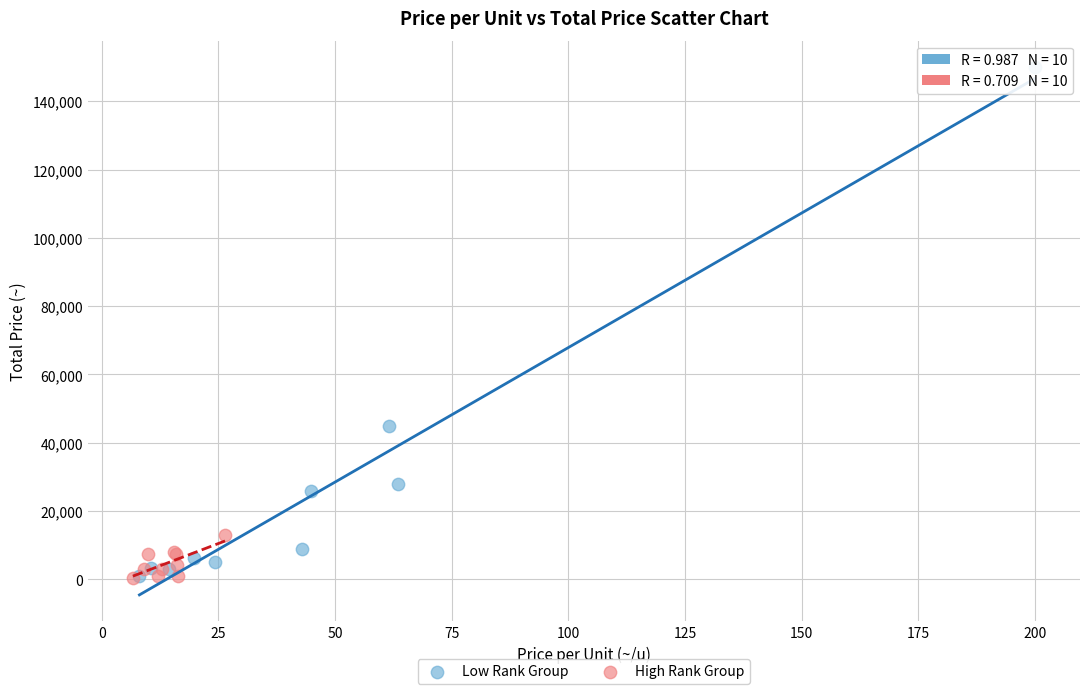

Which series contains the highest Y value?

Low Rank Group